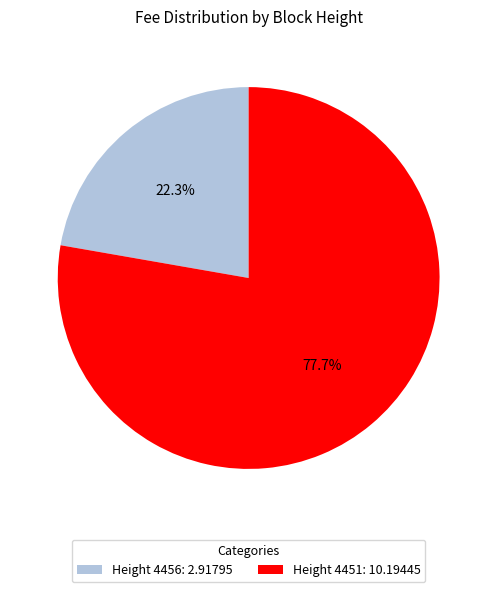

What is the ratio of the value at Height 4456: 2.91795 to the value at Height 4451: 10.19445?

0.3